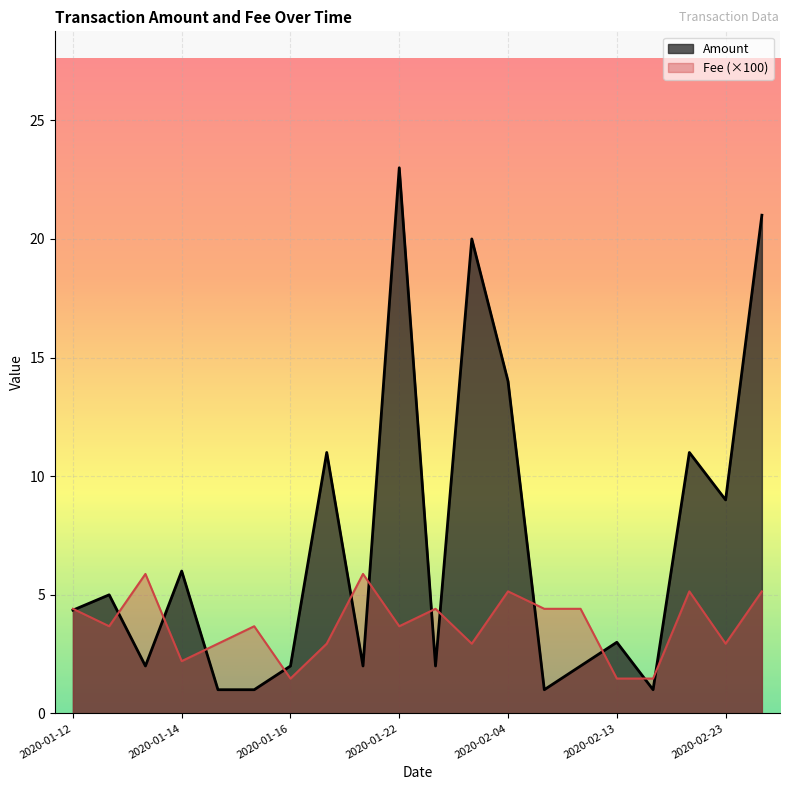

Does the chart display data point markers on the line(s)?

No